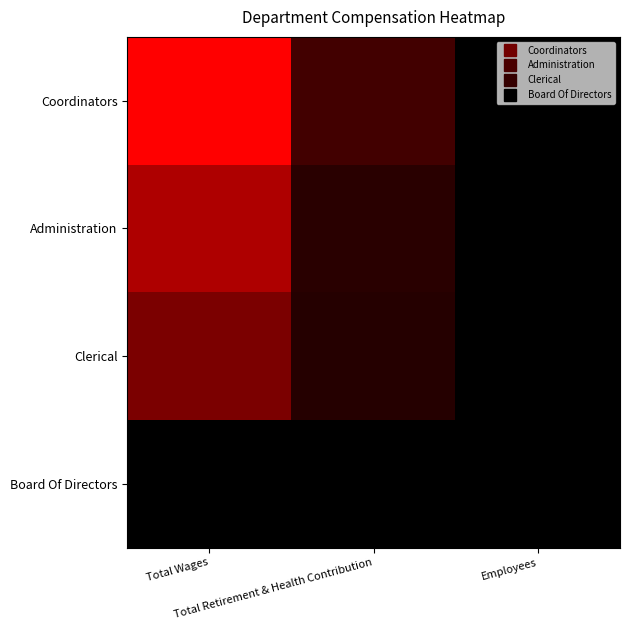

Rank the series by their average value, from lowest to highest.

Board Of Directors, Clerical, Administration, Coordinators